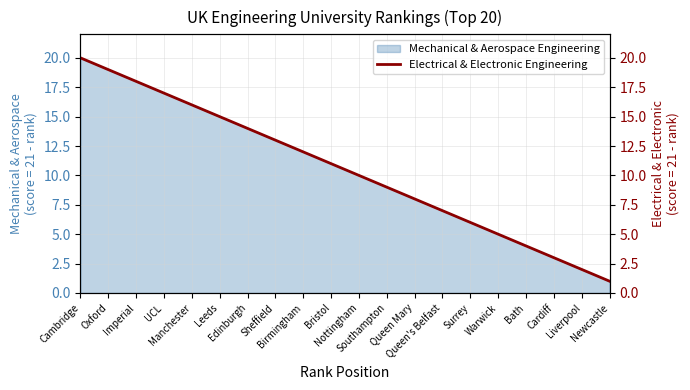

What is the sum of all values?

210